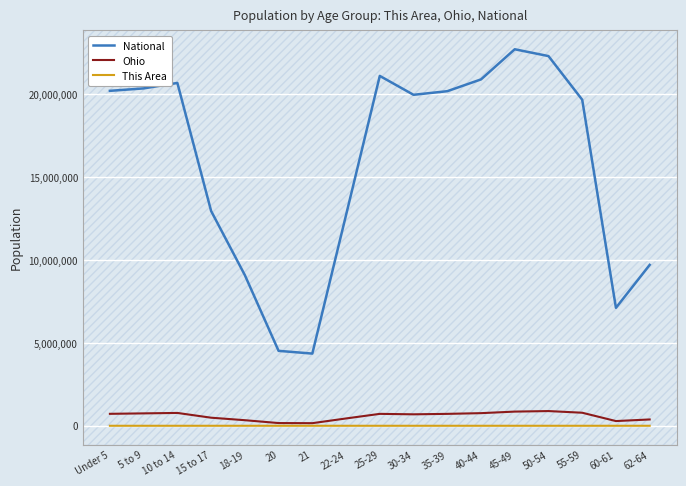

What is the sum of all Ohio values?

9914489